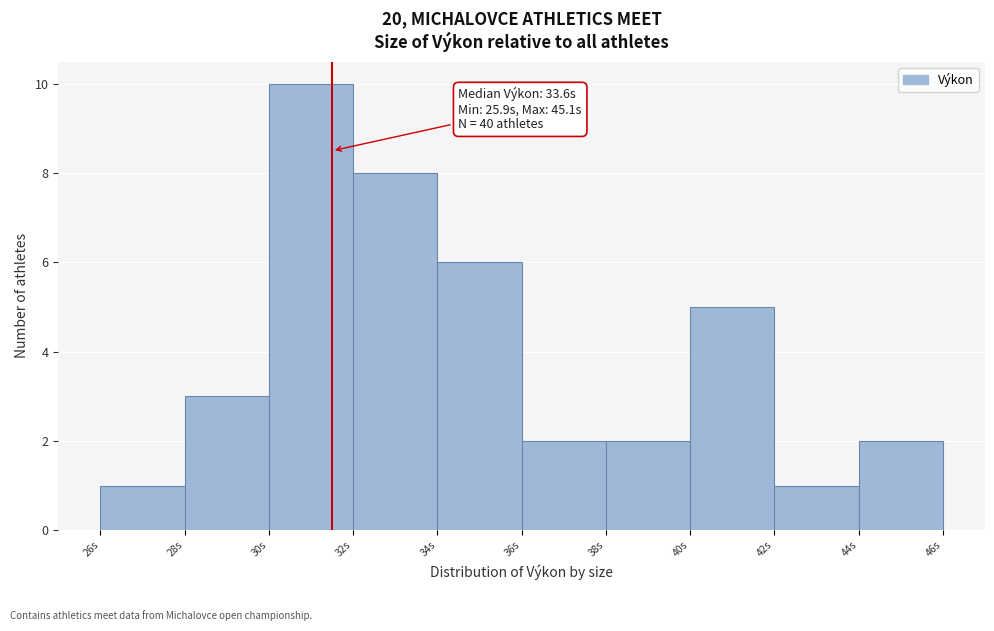

Over which range of the x-axis is the bar tallest?

29.9 to 31.9